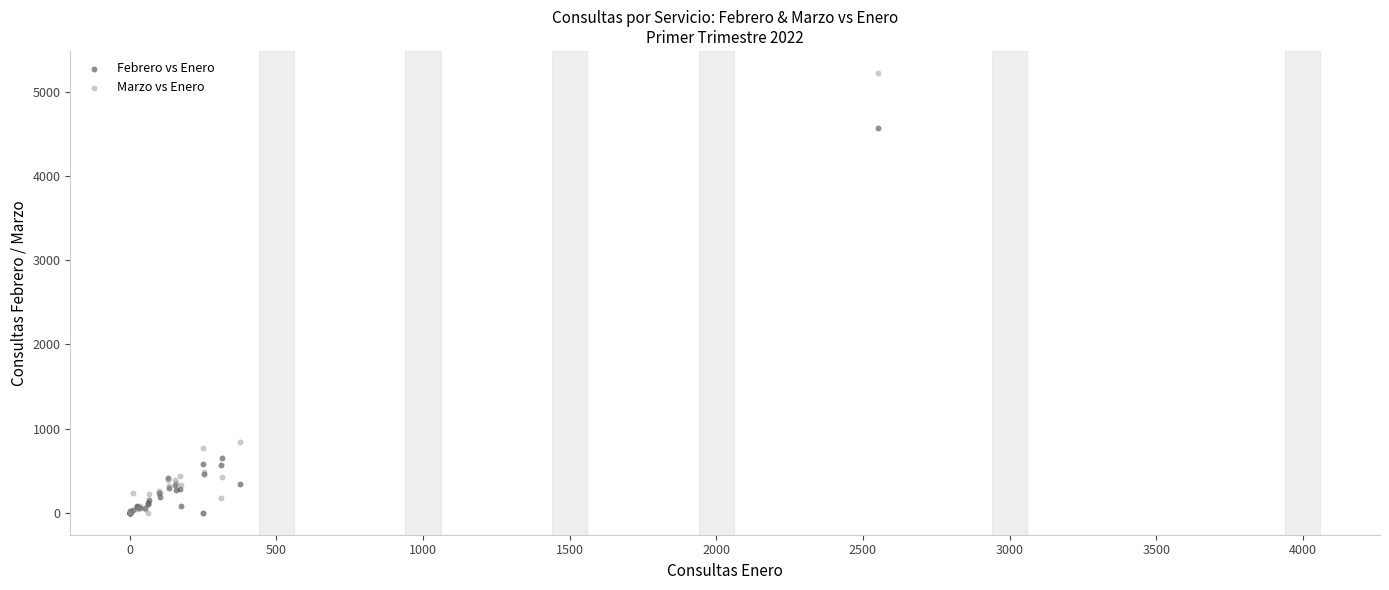

What are all the series names shown in the legend?

Febrero vs Enero, Marzo vs Enero